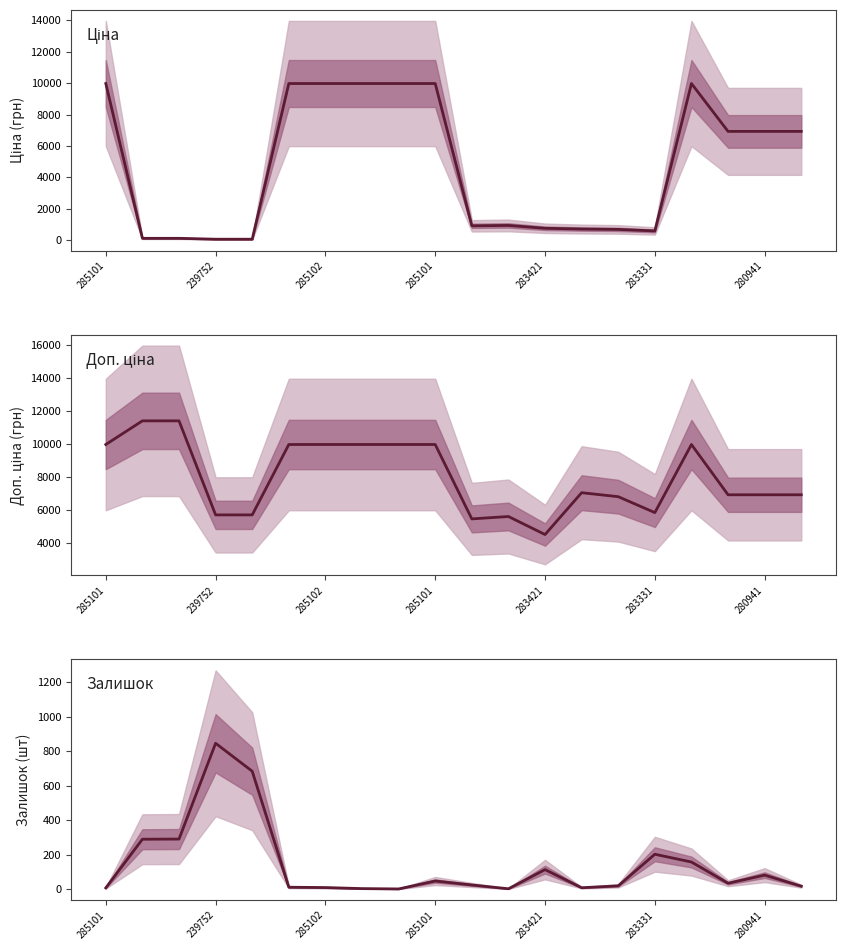

What is the difference between the second highest and minimum values in the Доп. ціна series?

6896.7